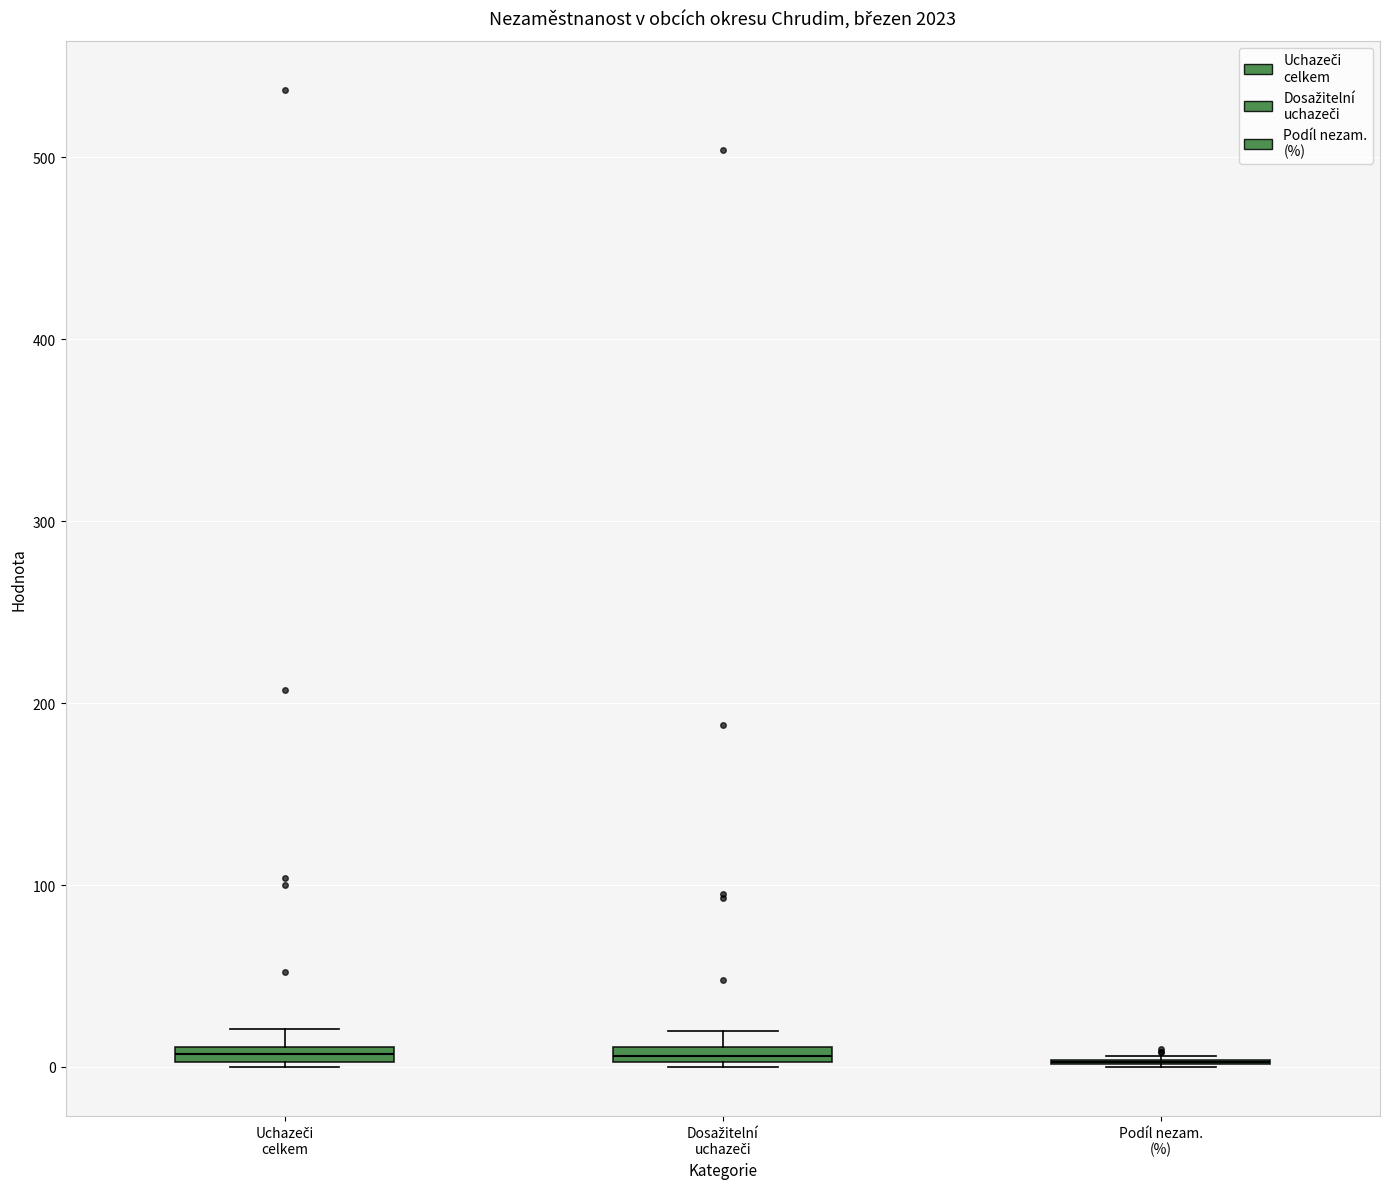

Where is the lower edge of the box for Uchazeči celkem on the y-axis? The values are not printed on the chart, so give them approximately, as read against the axis.

0